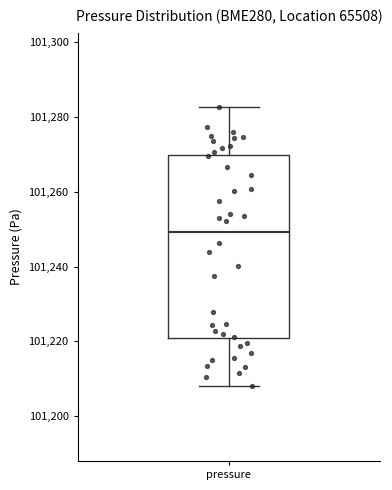

Read this box plot against the y-axis: the position of the median line, the range covered by the box, and the ends of both whiskers. The values are not printed on the chart, so give them approximately, as read against the axis.

median 101250, box 101220 to 101270, whiskers 101208 to 101282